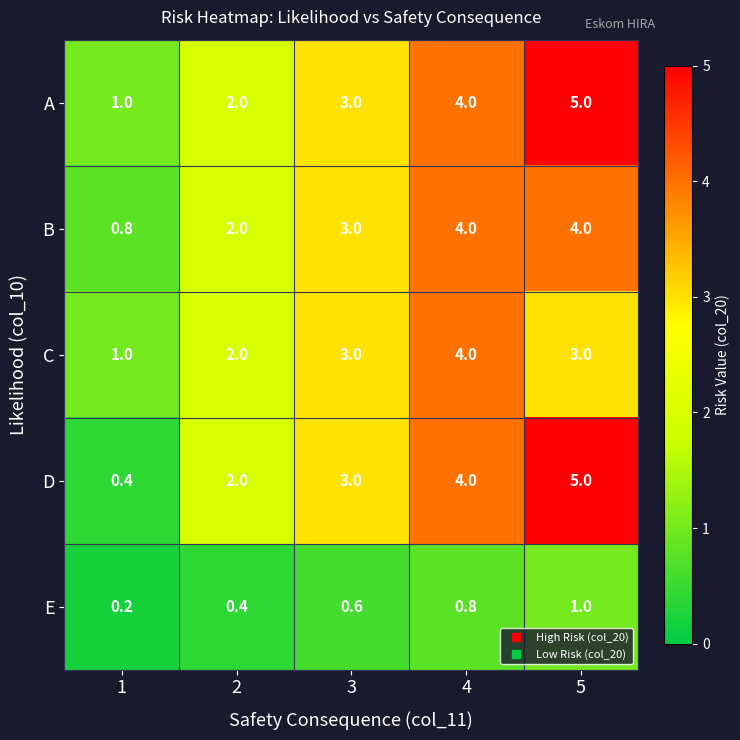

Count the number of categories in the chart.

5